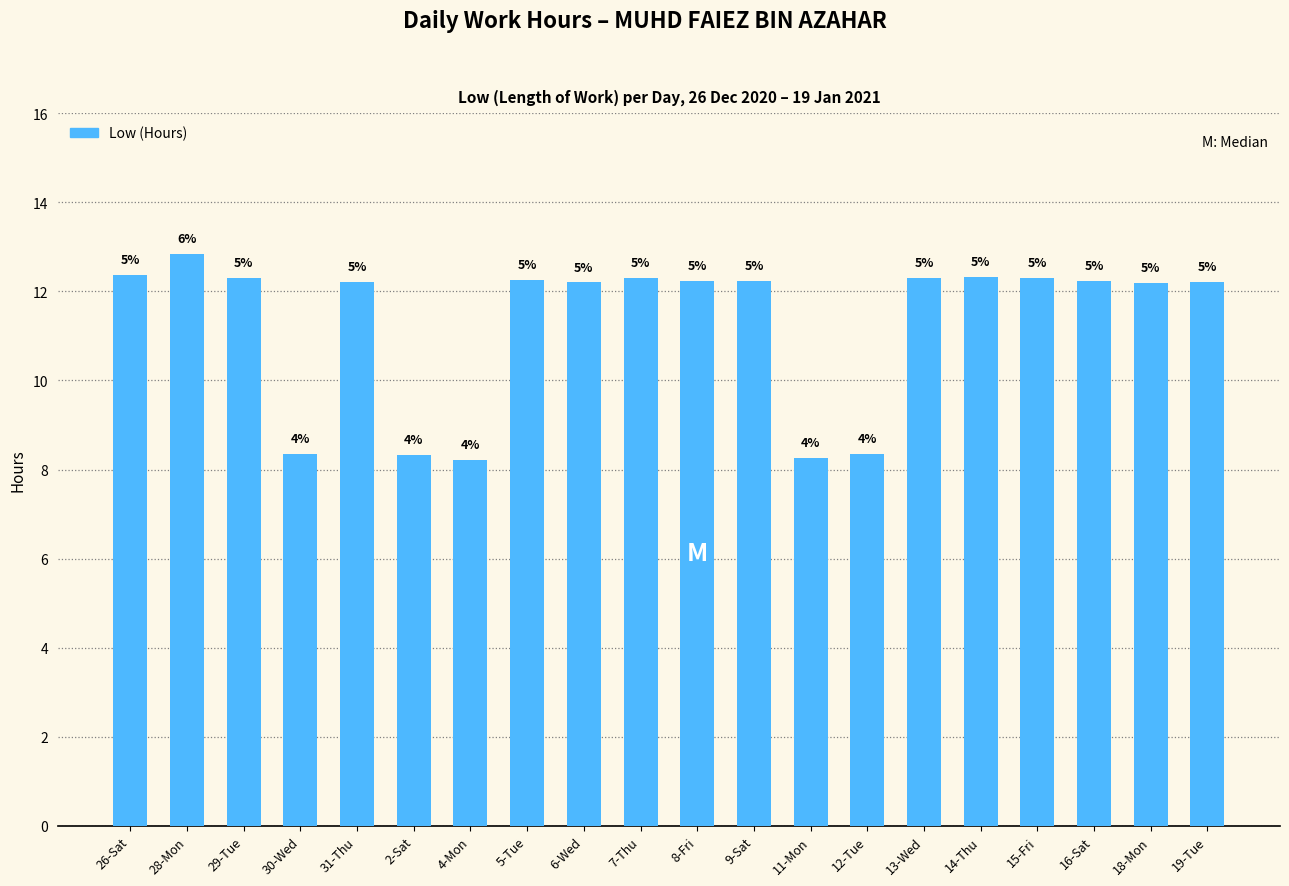

True or false: the data shows 12.2 at 8-Fri.

True